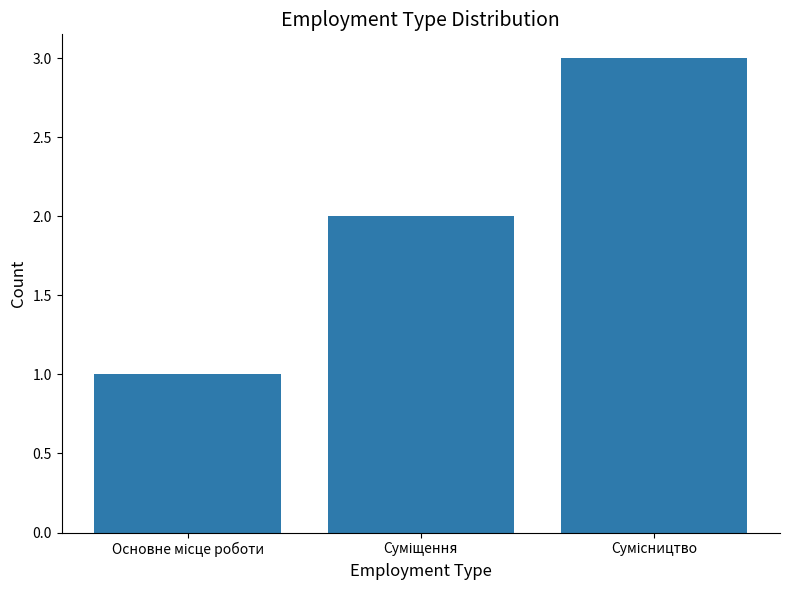

How many bars are there in total?

3